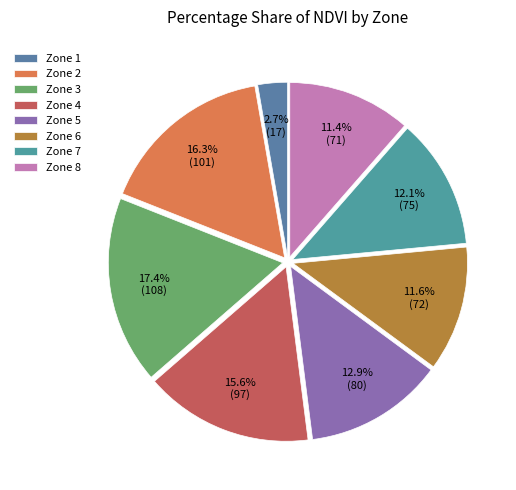

To the nearest percent, what is the combined percentage of Zone 6 and Zone 7?

24%